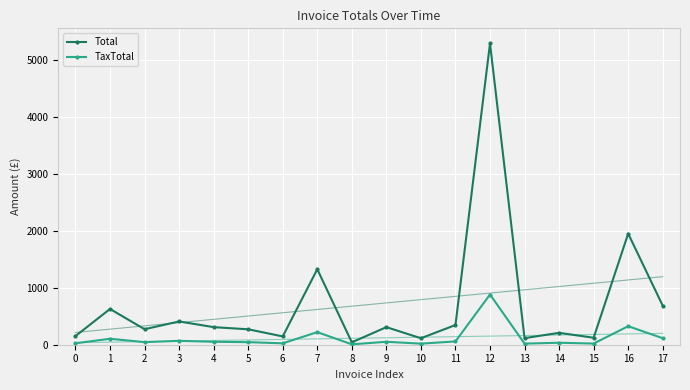

Is this an area chart (filled region under the line)?

No